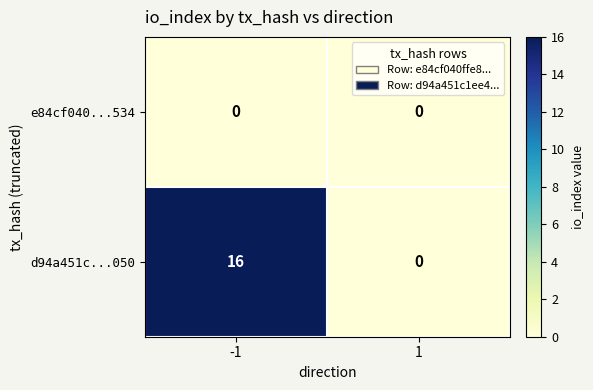

Reading left to right, what are all the values shown in this chart?

e84cf040...534: 0	0
d94a451c...050: 16	0